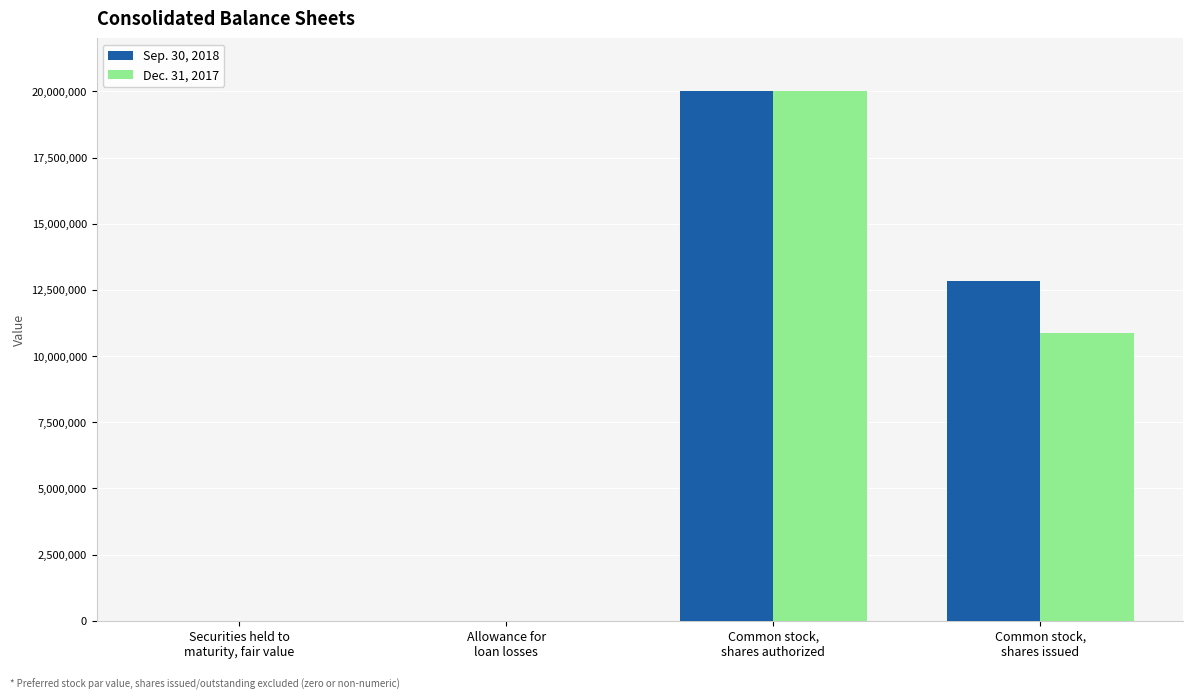

The Sep. 30, 2018 series shows 8576 at Allowance for
loan losses. True or false?

True